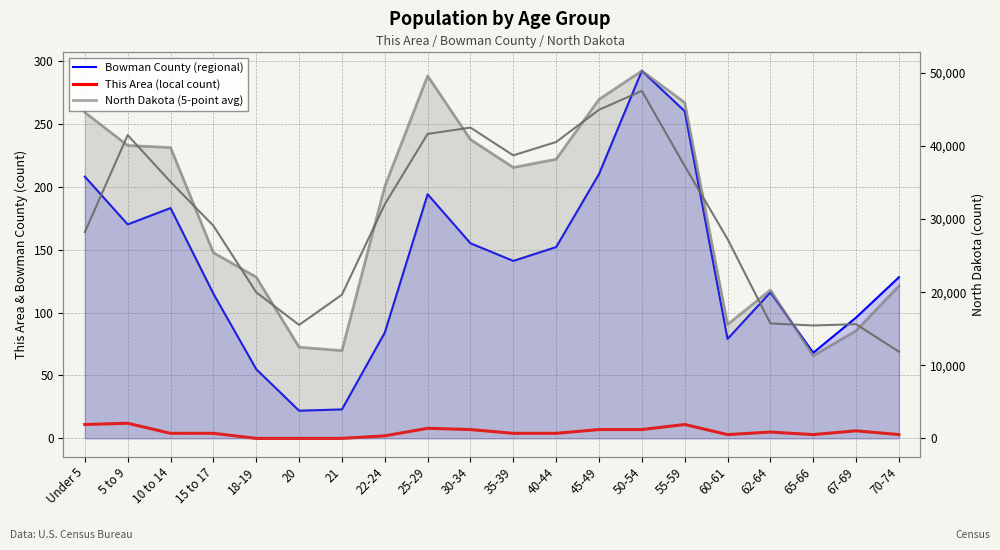

What is the value of the Bowman County (regional) point at the 15th from the left?

260